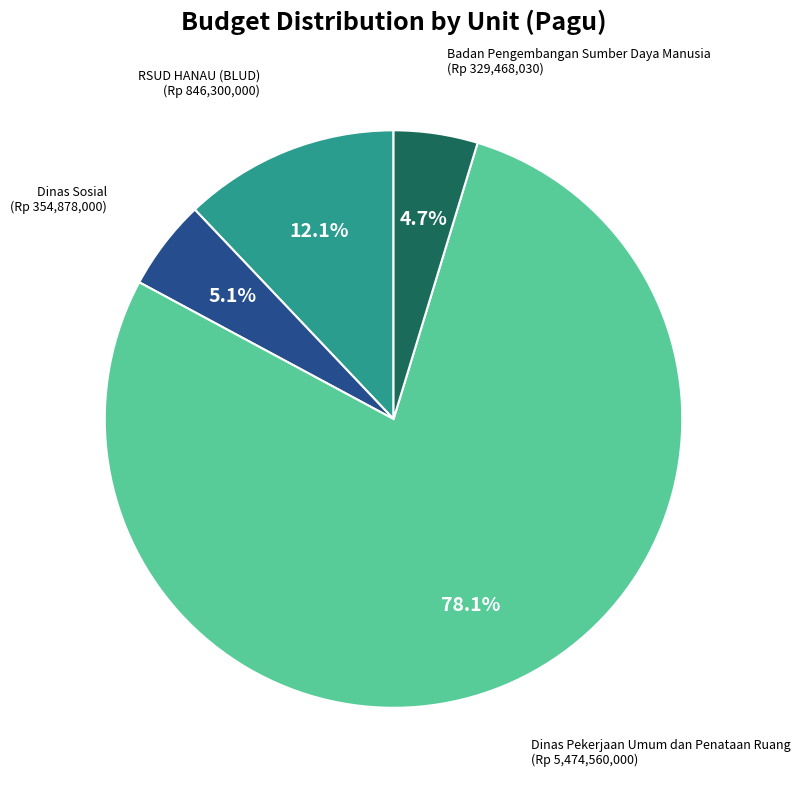

Which category accounts for the majority?

Dinas Pekerjaan Umum dan Penataan Ruang